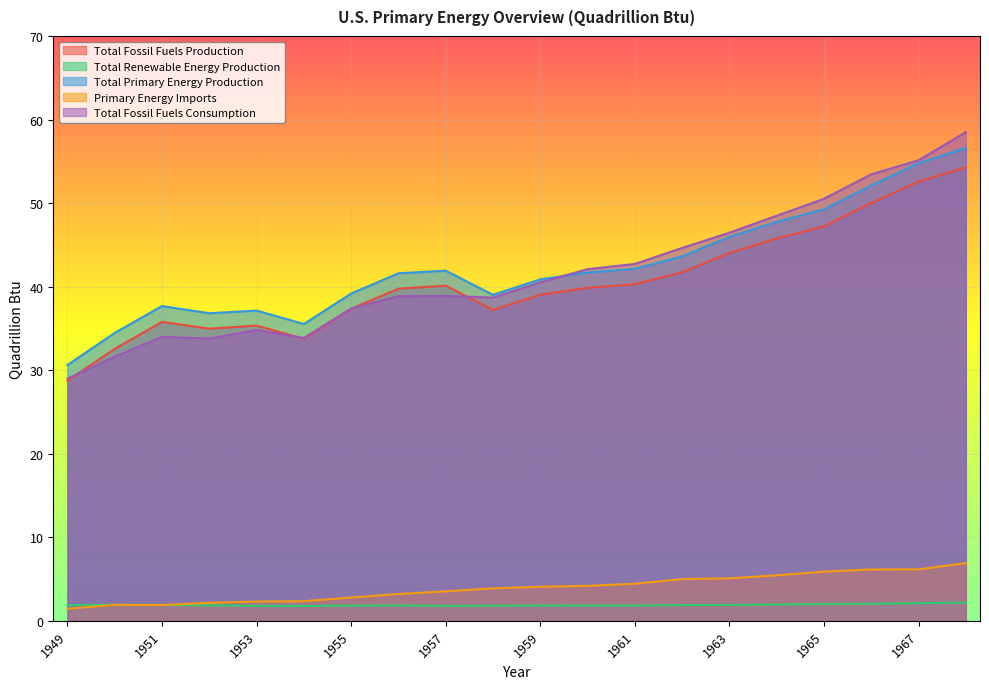

Which series changed the most between 1952 and 1959?

Total Fossil Fuels Consumption